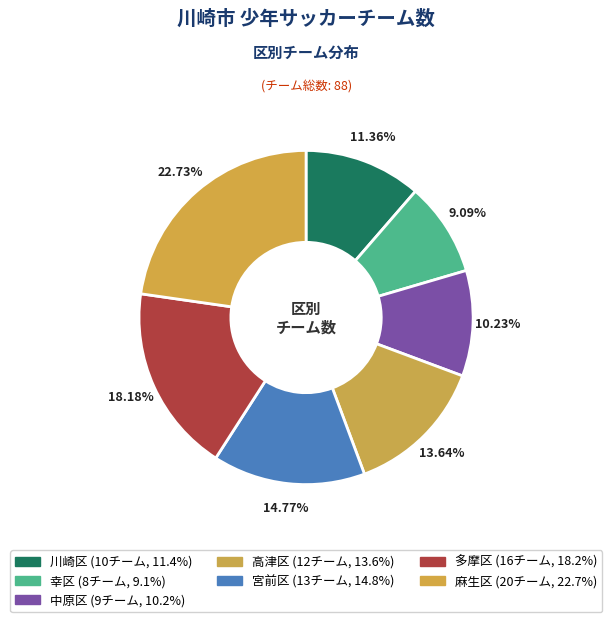

To the nearest percent, what is the difference between the 麻生区 and 多摩区 slice percentages?

5%